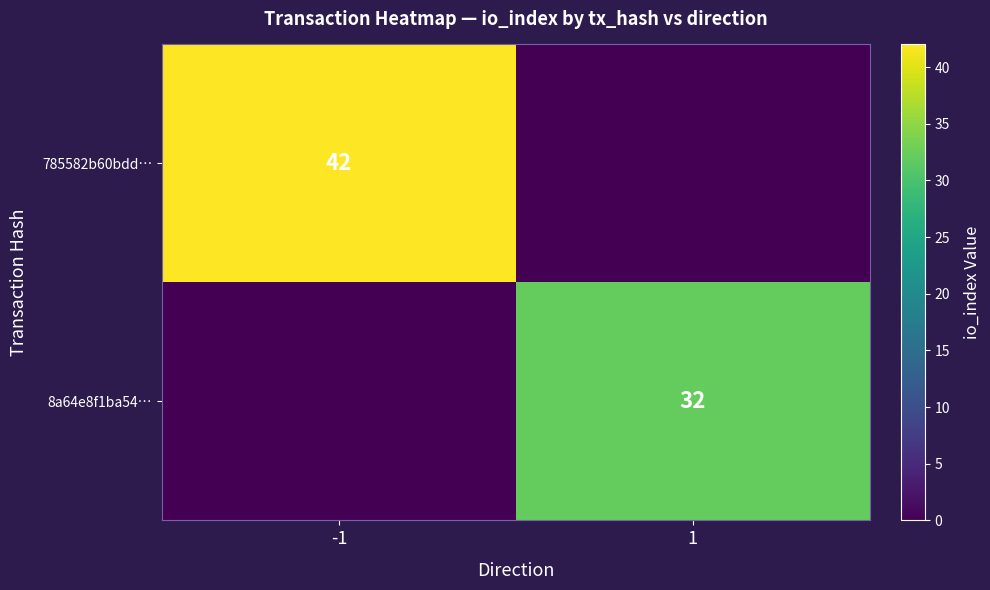

Is the value of 785582b60bdd… at -1 greater than the value of 8a64e8f1ba54… at 1?

Yes